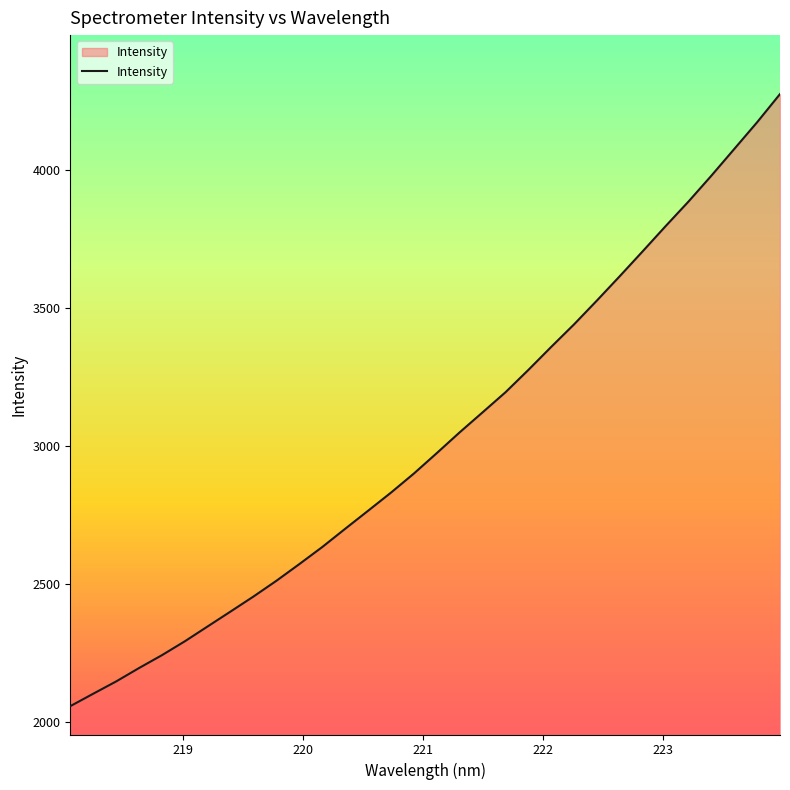

What is the maximum value shown in the chart?

4276.3